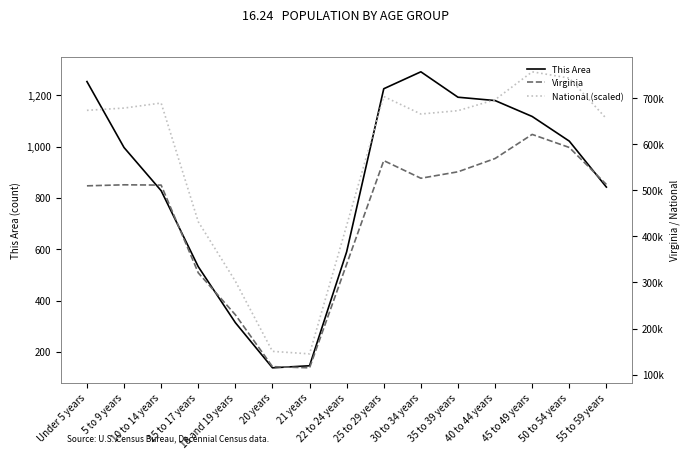

The Virginia series shows 564342.0 at 25 to 29 years. True or false?

True